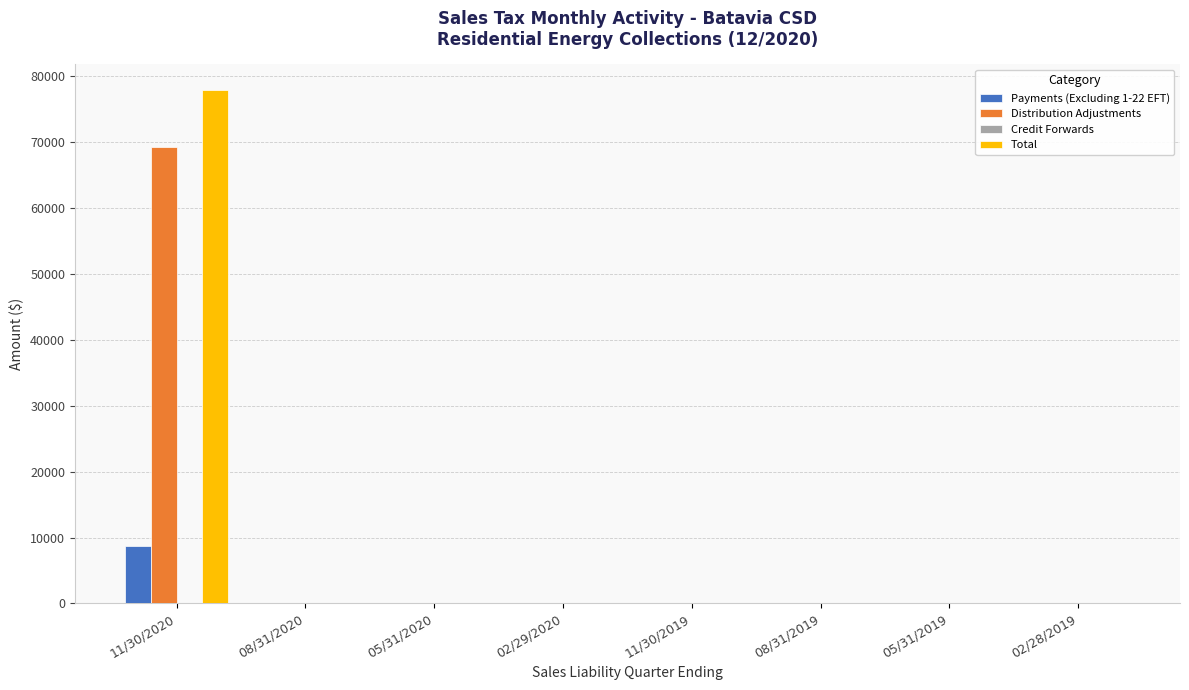

At which category is the sum across all series the highest?

11/30/2020